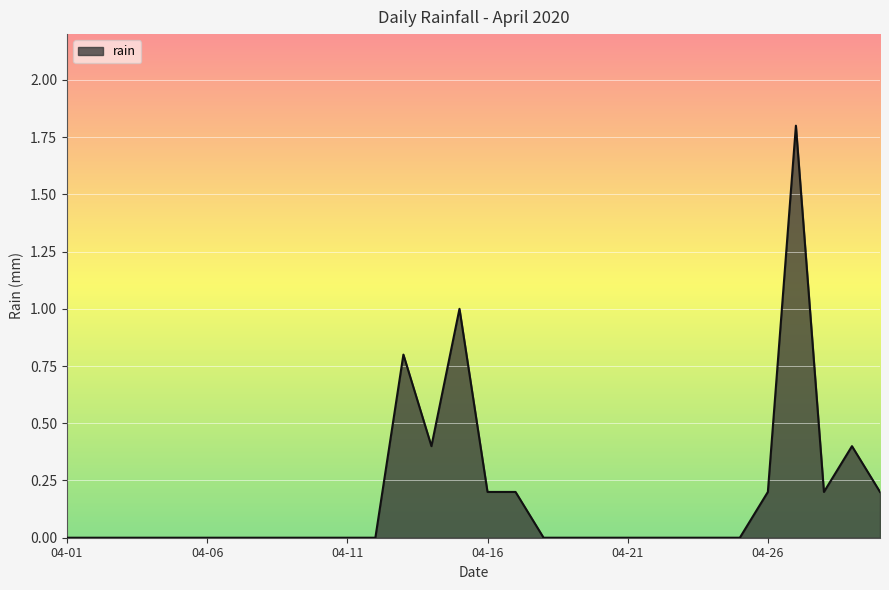

What is the difference between the maximum and minimum values?

1.8